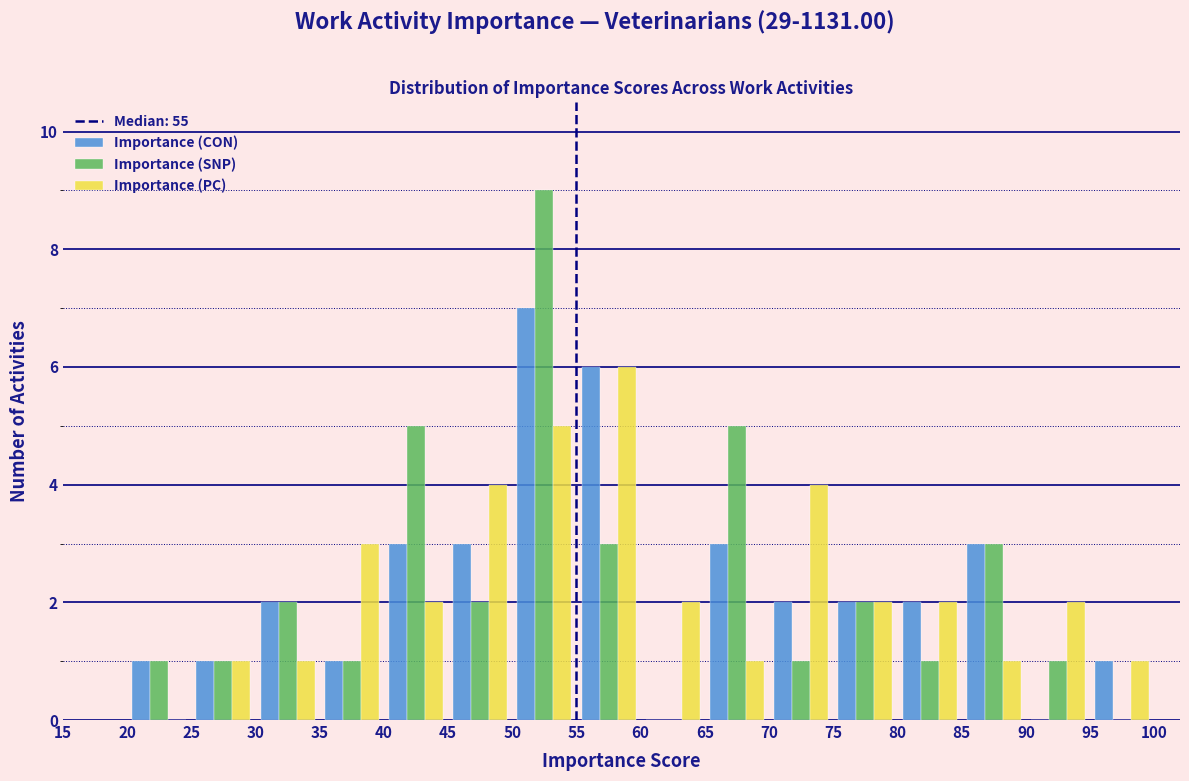

Reading left to right, list every range on the x-axis with the height of the bar of each series over it. The values are not printed on the chart, so give them approximately, as read against the axis.

20 to 25: Importance (CON)=1	Importance (SNP)=1	Importance (PC)=0
25 to 30: Importance (CON)=1	Importance (SNP)=1	Importance (PC)=1
30 to 35: Importance (CON)=2	Importance (SNP)=2	Importance (PC)=1
35 to 40: Importance (CON)=1	Importance (SNP)=1	Importance (PC)=3
40 to 45: Importance (CON)=3	Importance (SNP)=5	Importance (PC)=2
45 to 50: Importance (CON)=3	Importance (SNP)=2	Importance (PC)=4
50 to 55: Importance (CON)=7	Importance (SNP)=9	Importance (PC)=5
55 to 60: Importance (CON)=6	Importance (SNP)=3	Importance (PC)=6
60 to 65: Importance (CON)=0	Importance (SNP)=0	Importance (PC)=2
65 to 70: Importance (CON)=3	Importance (SNP)=5	Importance (PC)=1
70 to 75: Importance (CON)=2	Importance (SNP)=1	Importance (PC)=4
75 to 80: Importance (CON)=2	Importance (SNP)=2	Importance (PC)=2
80 to 85: Importance (CON)=2	Importance (SNP)=1	Importance (PC)=2
85 to 90: Importance (CON)=3	Importance (SNP)=3	Importance (PC)=1
90 to 95: Importance (CON)=0	Importance (SNP)=1	Importance (PC)=2
95 to 100: Importance (CON)=1	Importance (SNP)=0	Importance (PC)=1